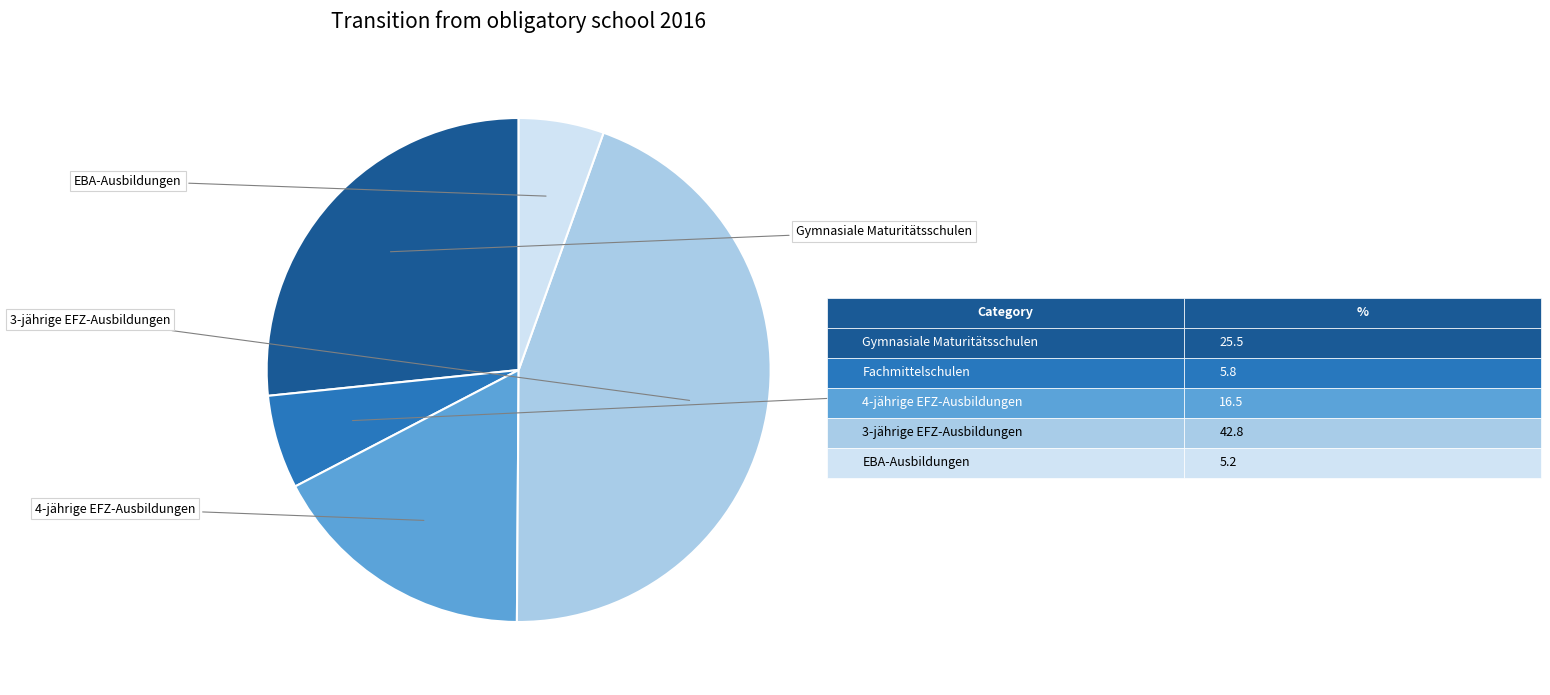

Rank the categories by value from lowest to highest.

EBA-Ausbildungen, Fachmittelschulen, 4-jährige EFZ-Ausbildungen, Gymnasiale Maturitätsschulen, 3-jährige EFZ-Ausbildungen